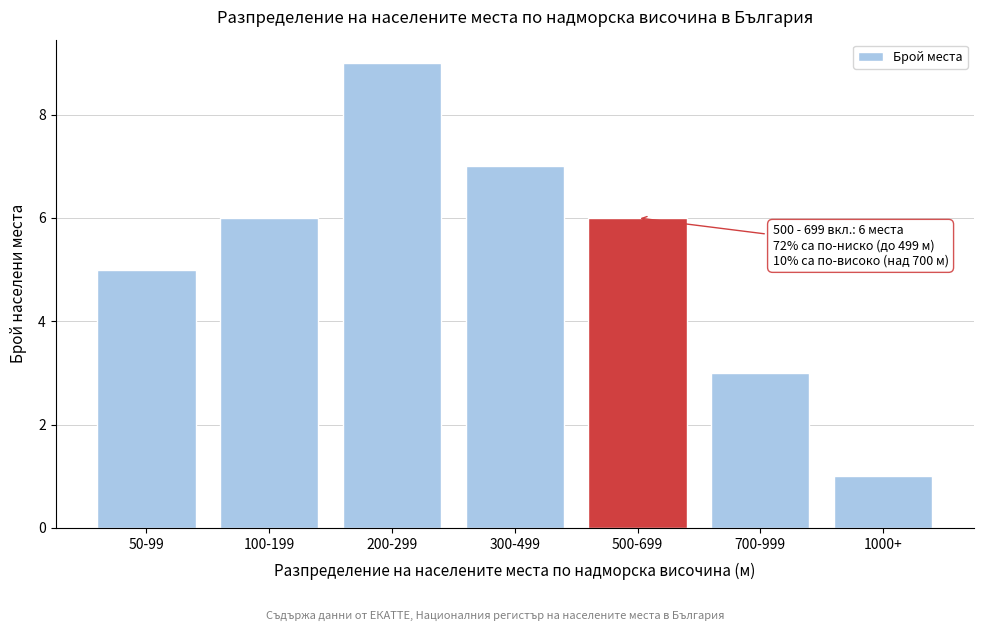

Reading left to right, extract all data points from this chart.

5	6	9	7	6	3	1